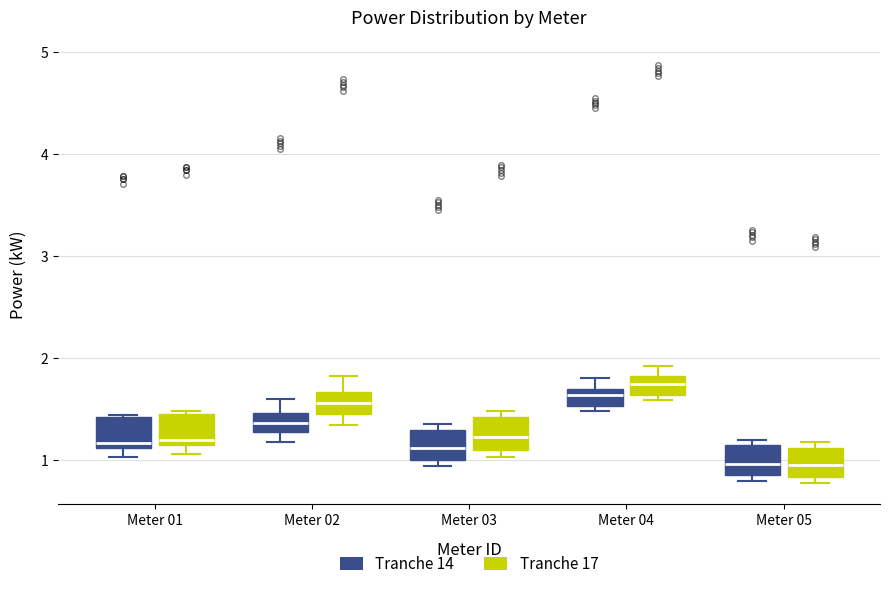

Which box has the highest median line?

Meter 04 (Tranche 17)